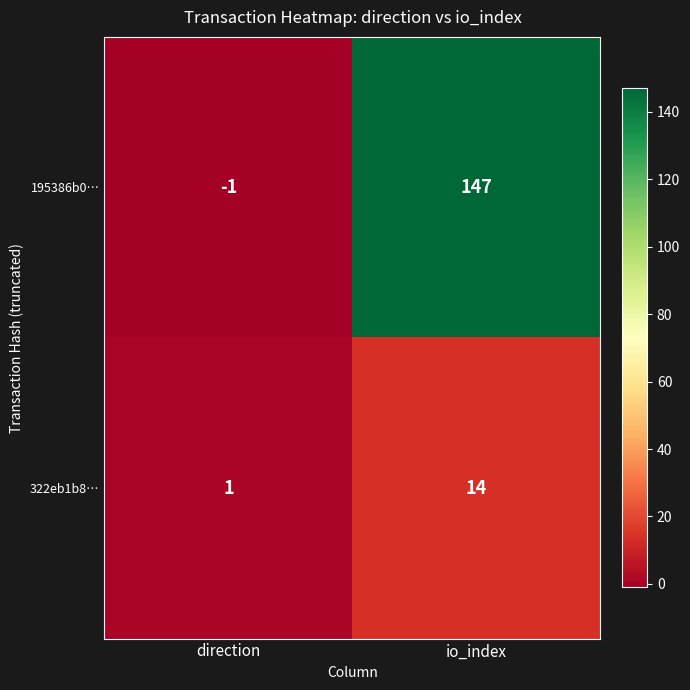

True or false: 195386b0… has a value of 0 at direction.

False